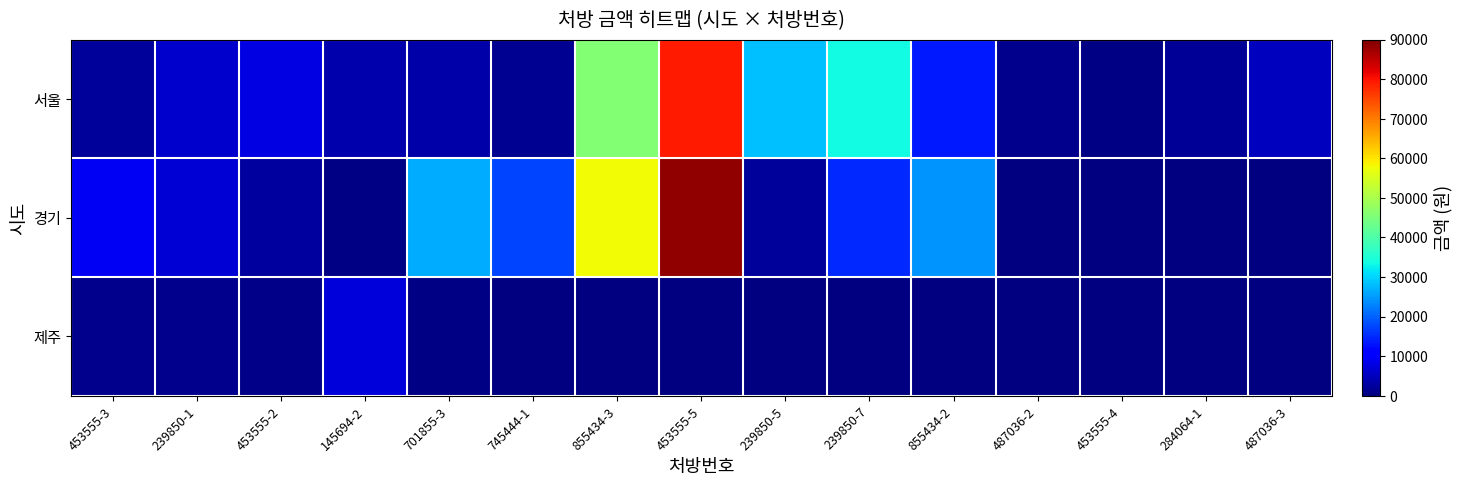

Between 745444-1 and 453555-5, which is larger?

453555-5